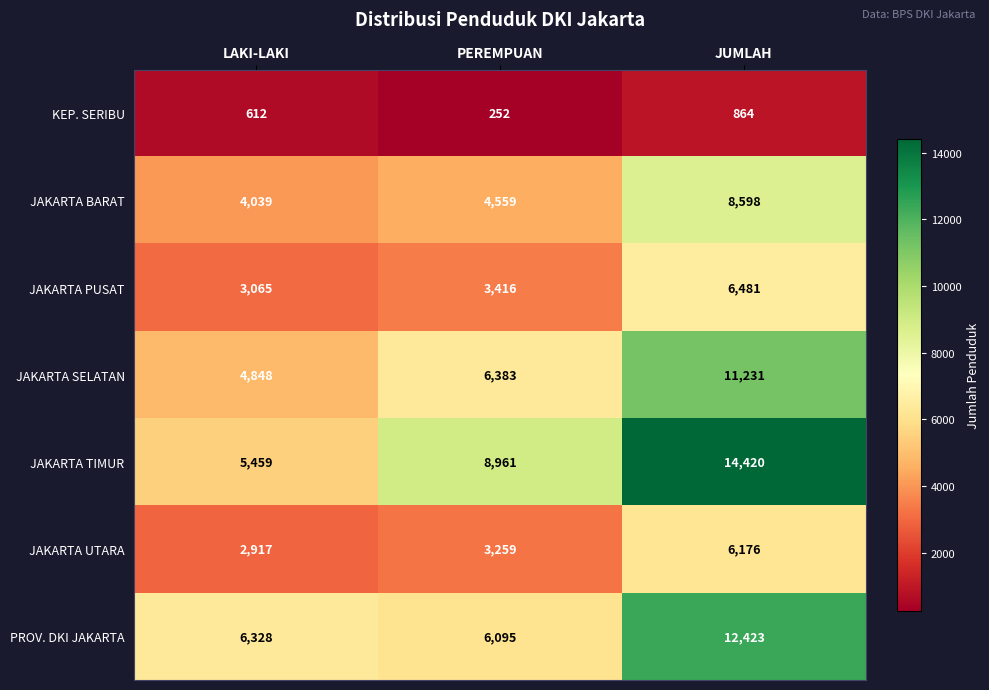

Reading left to right, extract all data points from this chart.

KEP. SERIBU: LAKI-LAKI=612	PEREMPUAN=252	JUMLAH=864
JAKARTA BARAT: LAKI-LAKI=4039	PEREMPUAN=4559	JUMLAH=8598
JAKARTA PUSAT: LAKI-LAKI=3065	PEREMPUAN=3416	JUMLAH=6481
JAKARTA SELATAN: LAKI-LAKI=4848	PEREMPUAN=6383	JUMLAH=11231
JAKARTA TIMUR: LAKI-LAKI=5459	PEREMPUAN=8961	JUMLAH=14420
JAKARTA UTARA: LAKI-LAKI=2917	PEREMPUAN=3259	JUMLAH=6176
PROV. DKI JAKARTA: LAKI-LAKI=6328	PEREMPUAN=6095	JUMLAH=12423